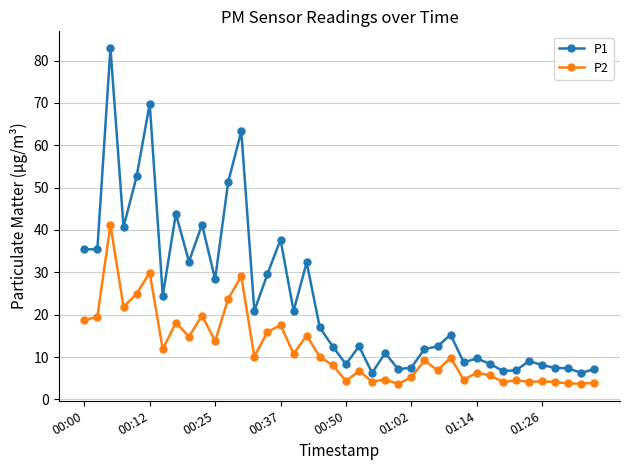

Count the number of categories in the chart.

40